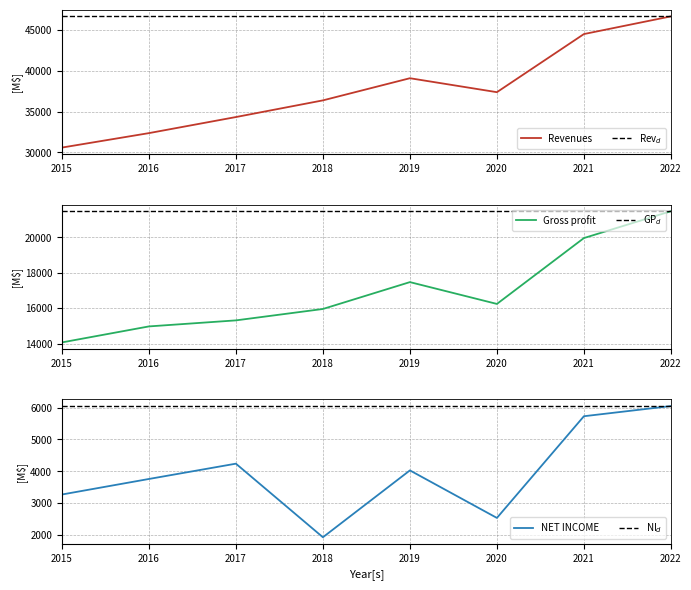

The value of Revenues at 2022 is 46710. True or false?

True